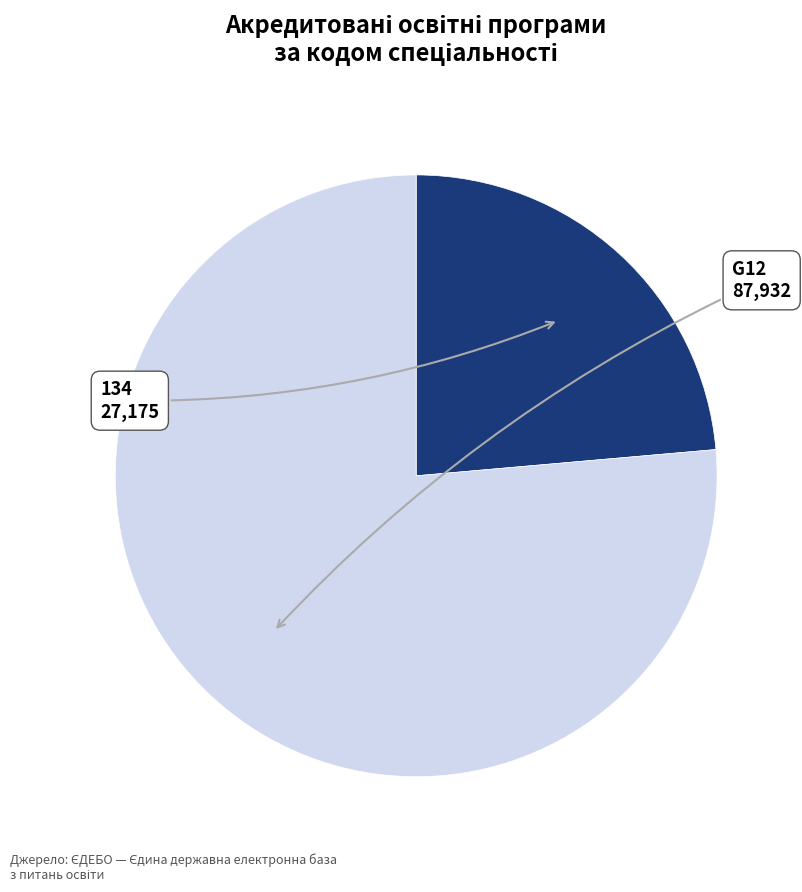

Does any single category account for the majority?

Yes